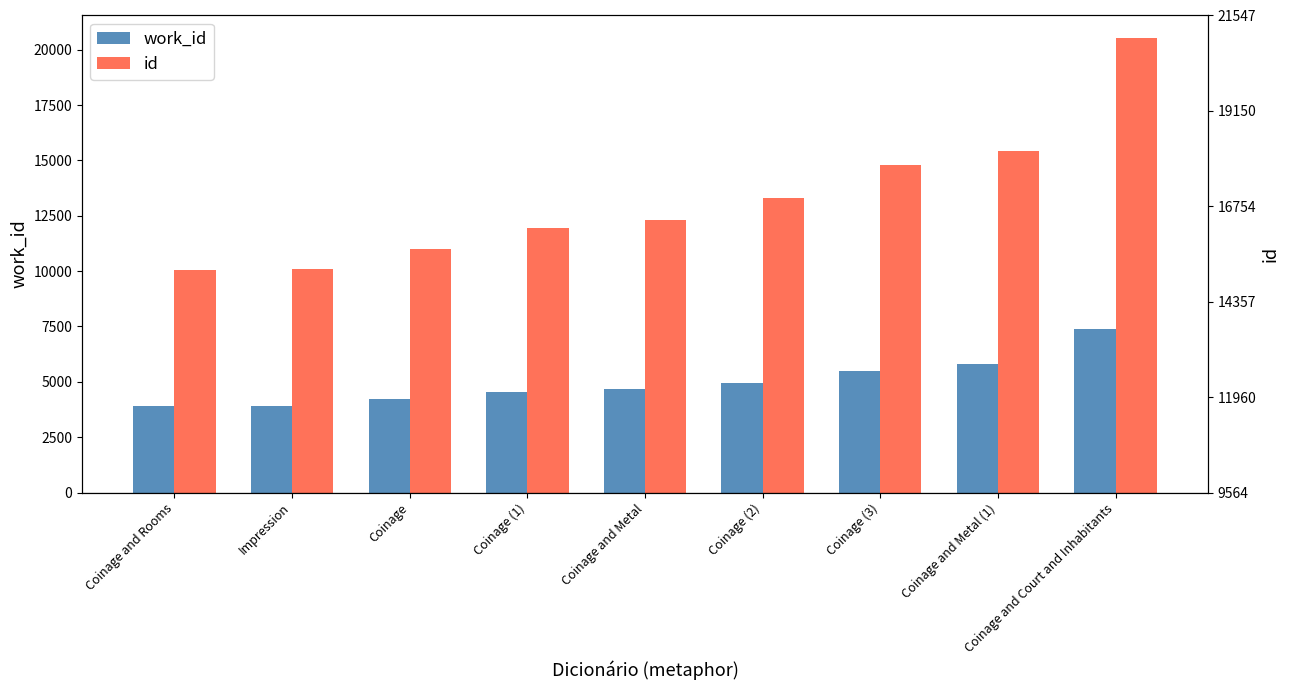

How many values in the id series exceed 12307?

4